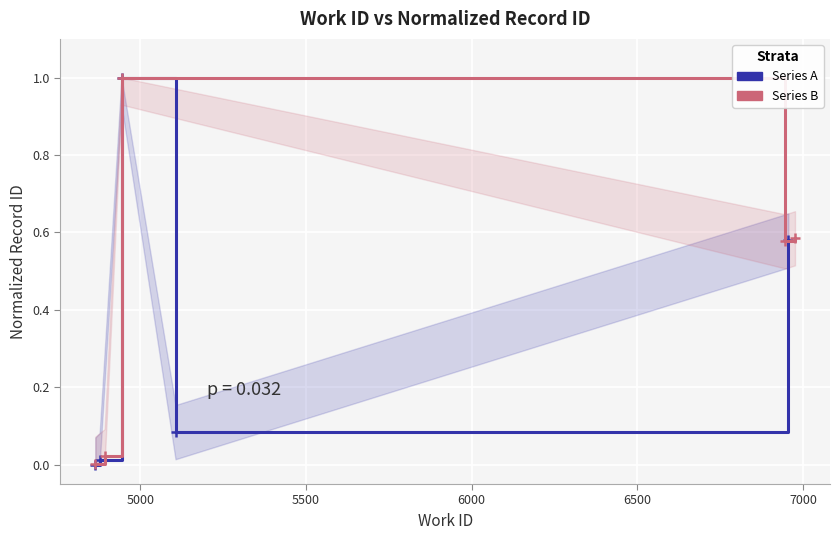

How many lines are shown in the chart?

2